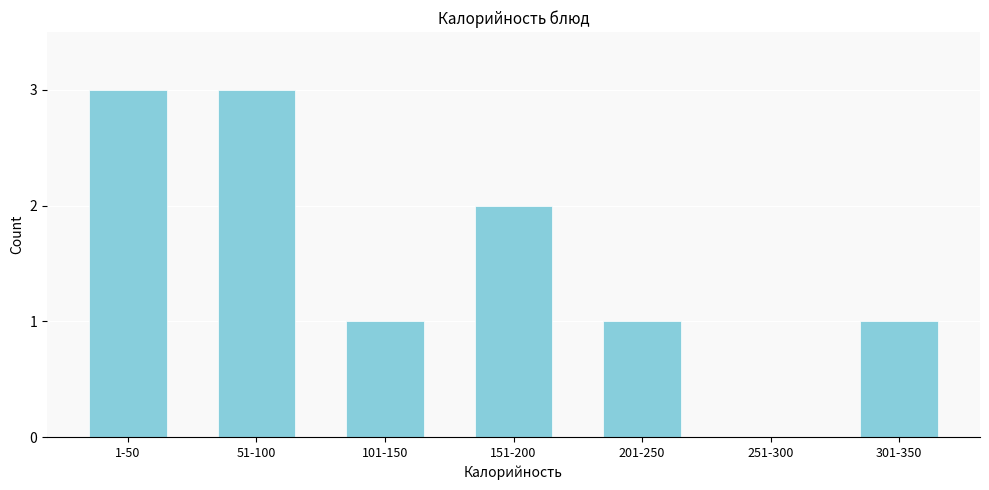

Reading left to right, transcribe all the data shown in this chart.

1-50=3	51-100=3	101-150=1	151-200=2	201-250=1	251-300=0	301-350=1